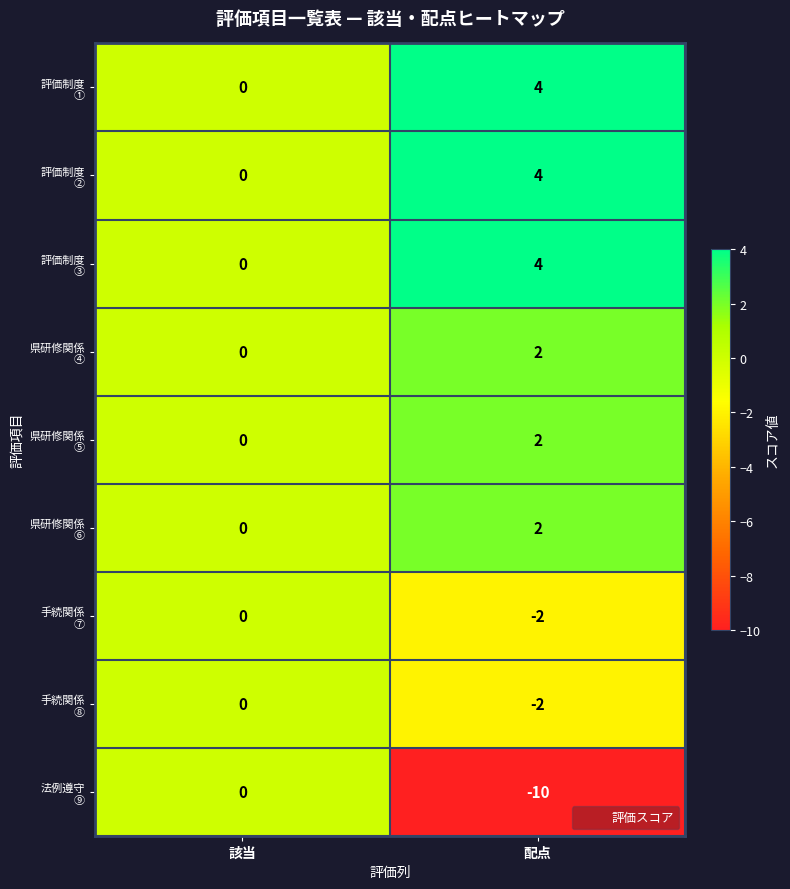

At which category does the chart reach its peak across all series?

配点